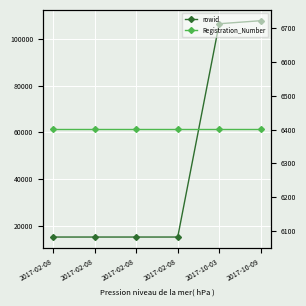

Which series has the widest spread of values?

rowid